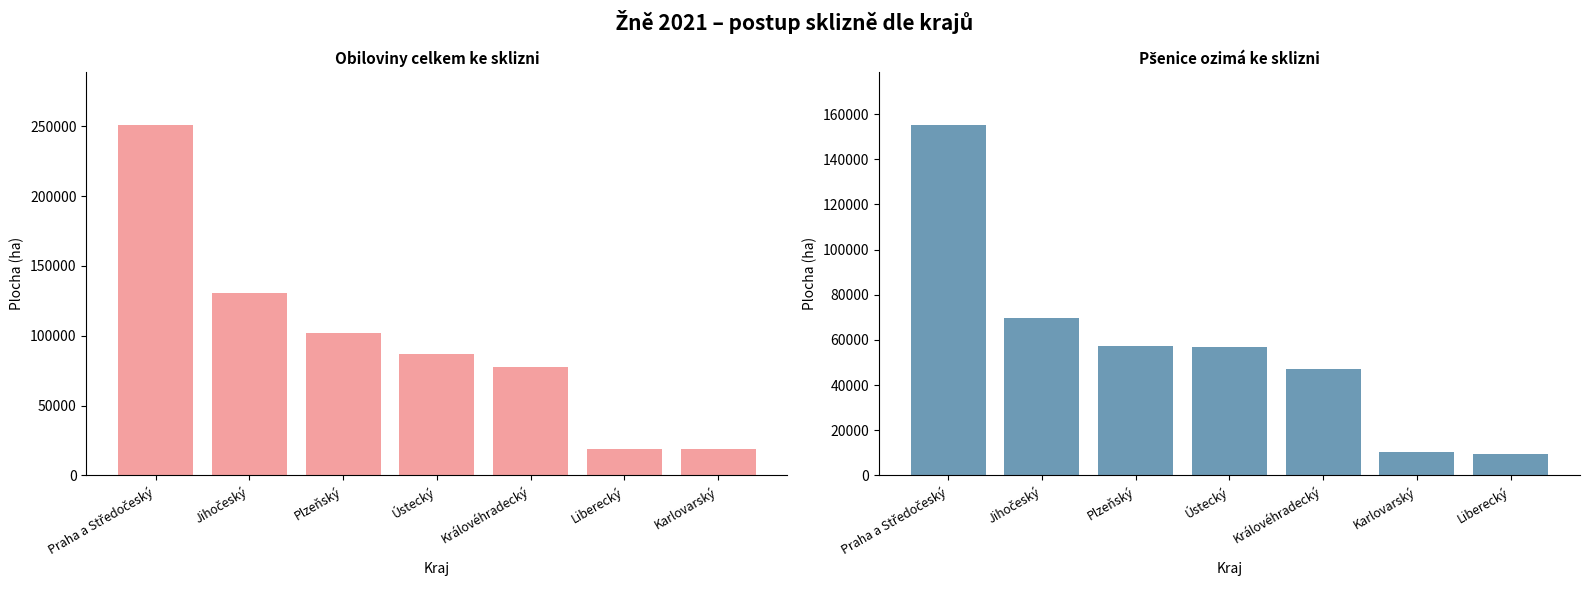

What is the difference between the maximum and minimum values in the Pšenice ozimá (ha) series?

145755.5